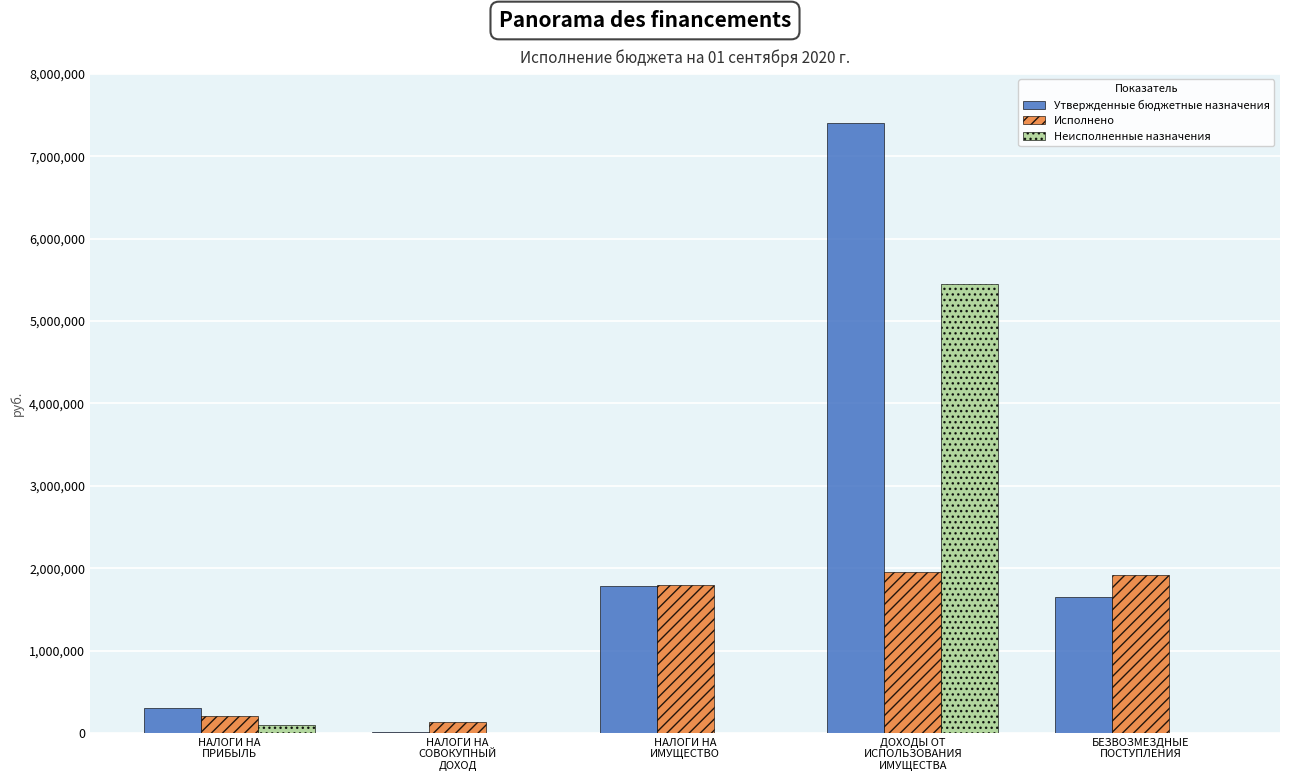

Which series has the largest total across all categories?

Утвержденные бюджетные назначения